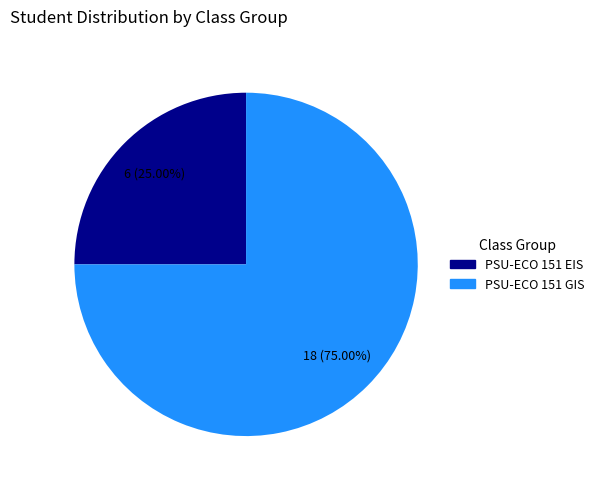

To the nearest percent, what is the combined percentage of PSU-ECO 151 GIS and PSU-ECO 151 EIS?

100%